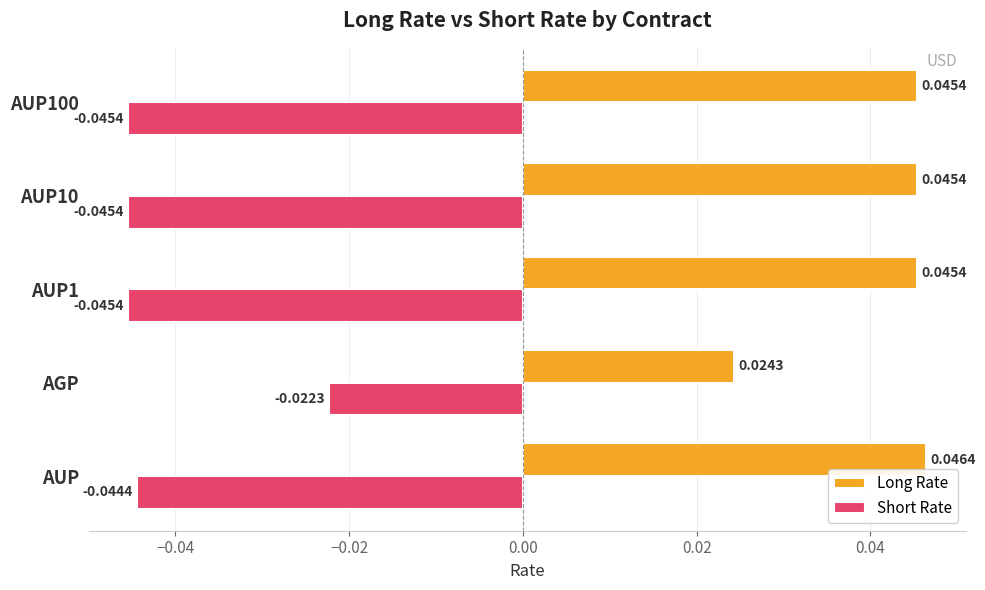

Which series changed the most between AGP and AUP1?

Short Rate